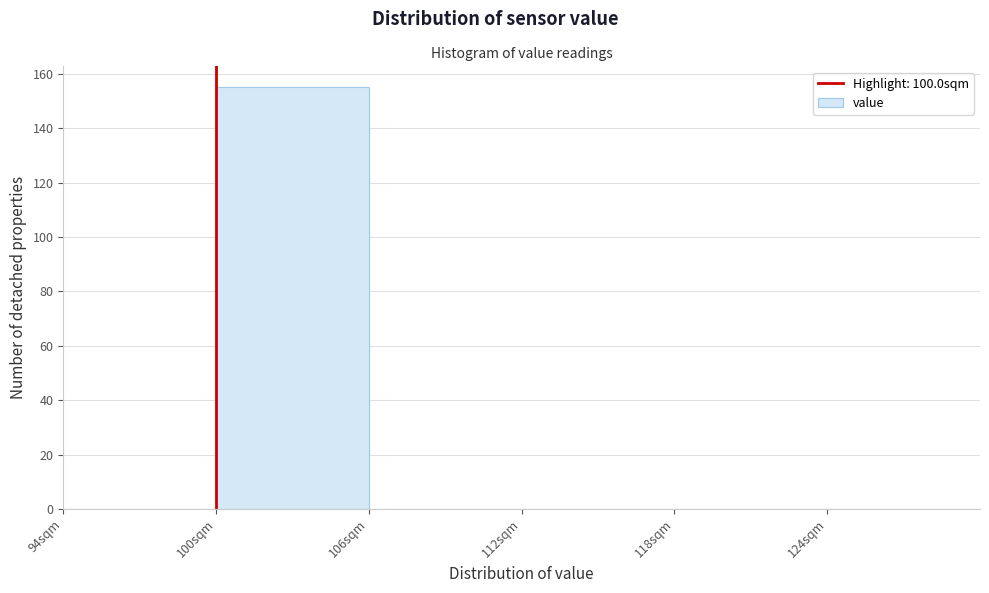

What is the height of the bar covering 100 to 106 on the x-axis? The values are not printed on the chart, so give them approximately, as read against the axis.

156